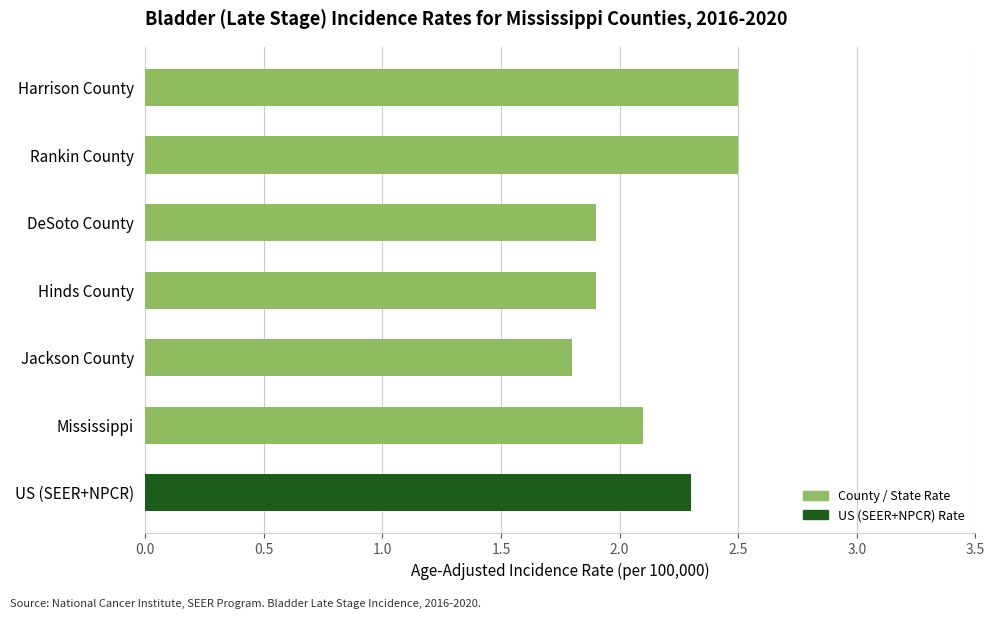

Count the values in the range 1 to 2.

3